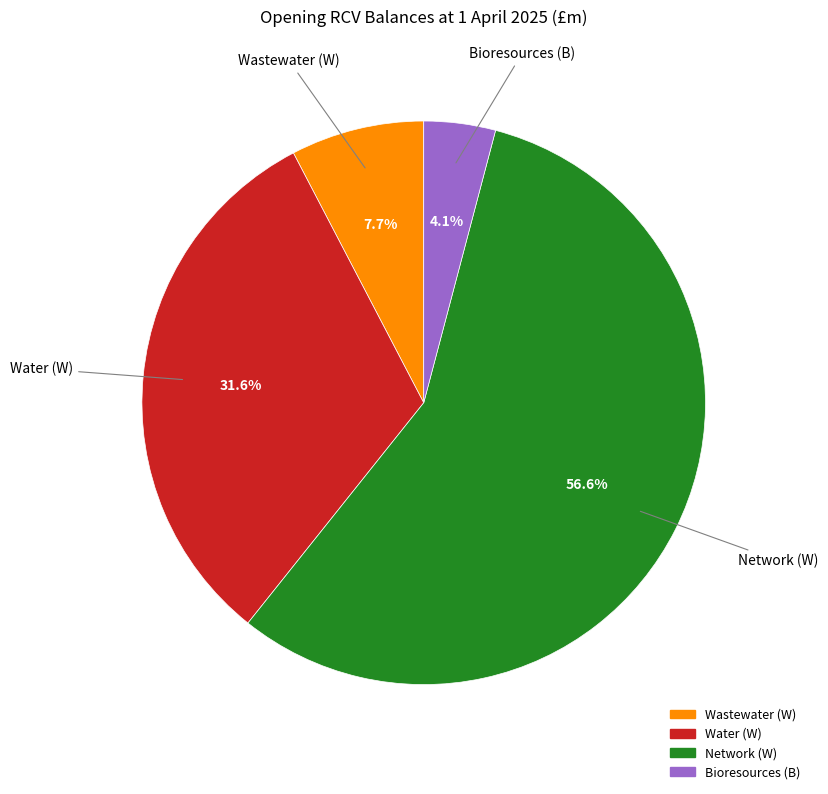

Is there any slice that represents more than half of the pie?

Yes